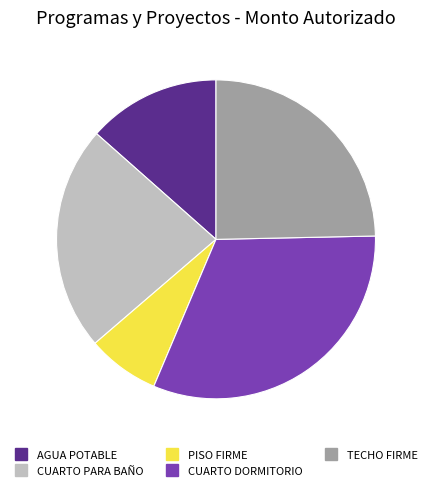

Rank the categories by value from highest to lowest.

CUARTO DORMITORIO, TECHO FIRME, CUARTO PARA BAÑO, AGUA POTABLE, PISO FIRME